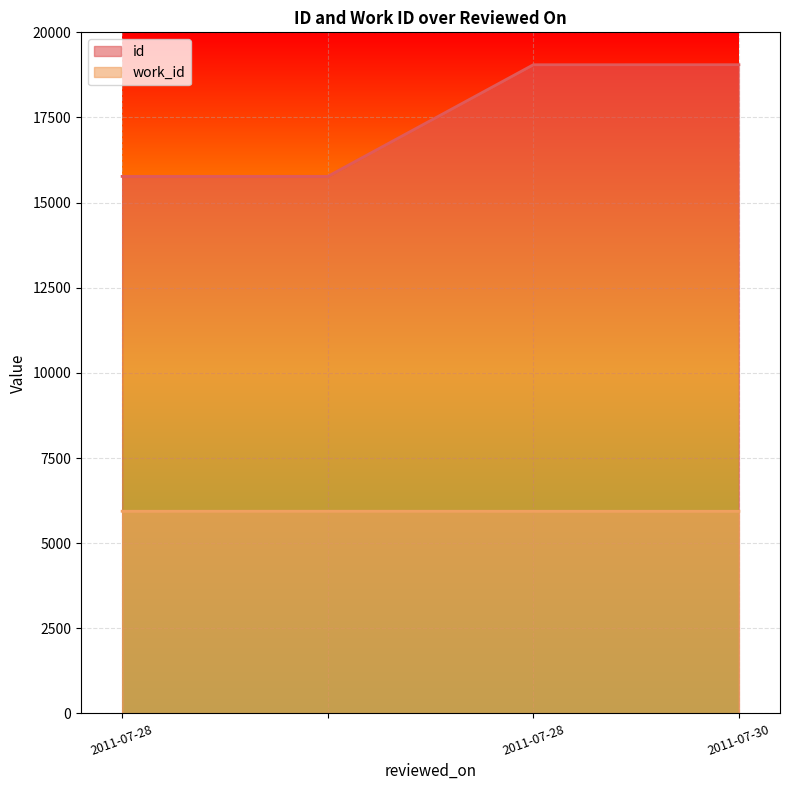

True or false: work_id has a value of 5937 at .

True